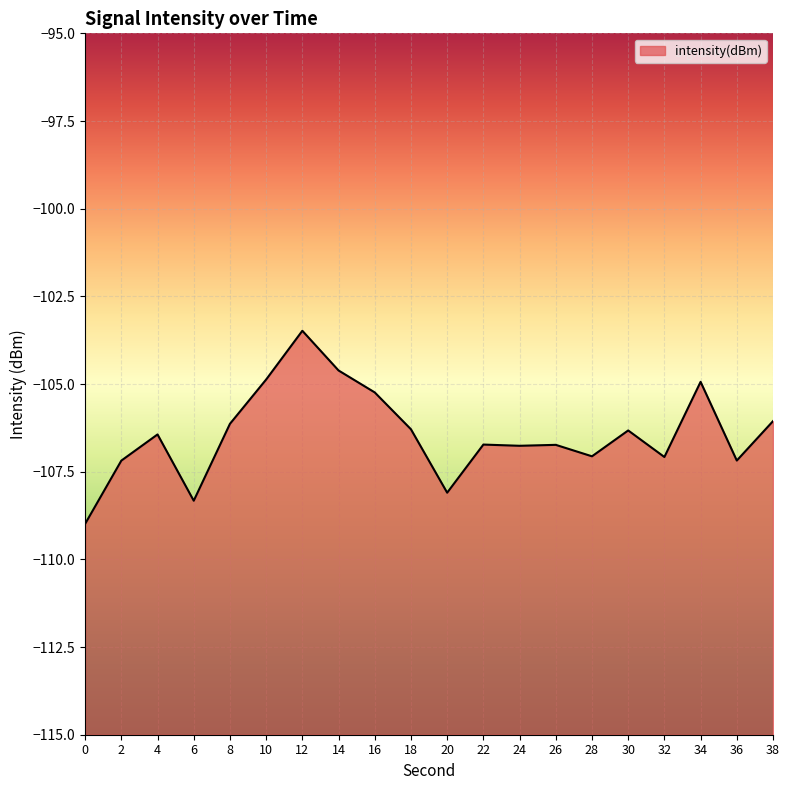

How many values exceed -106?

5